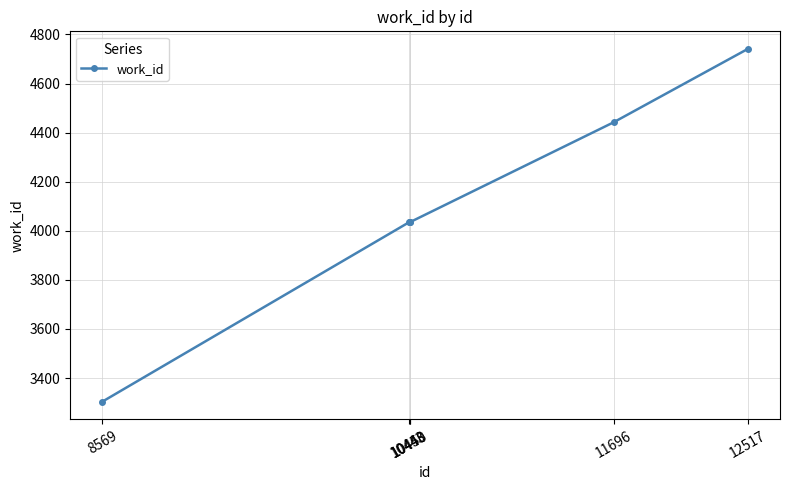

How many series are shown in this chart?

1